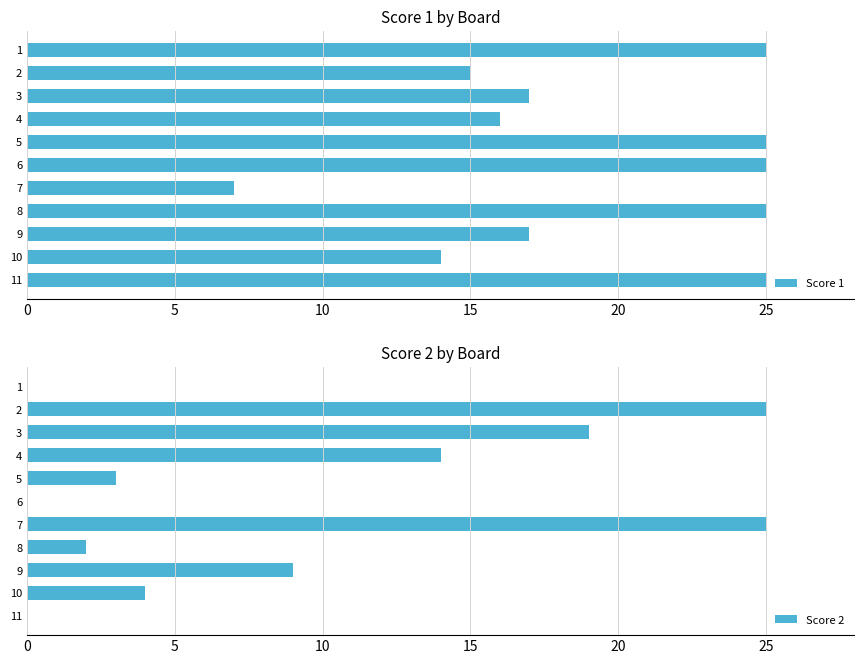

At which label is Score 1 closest to 16?

4